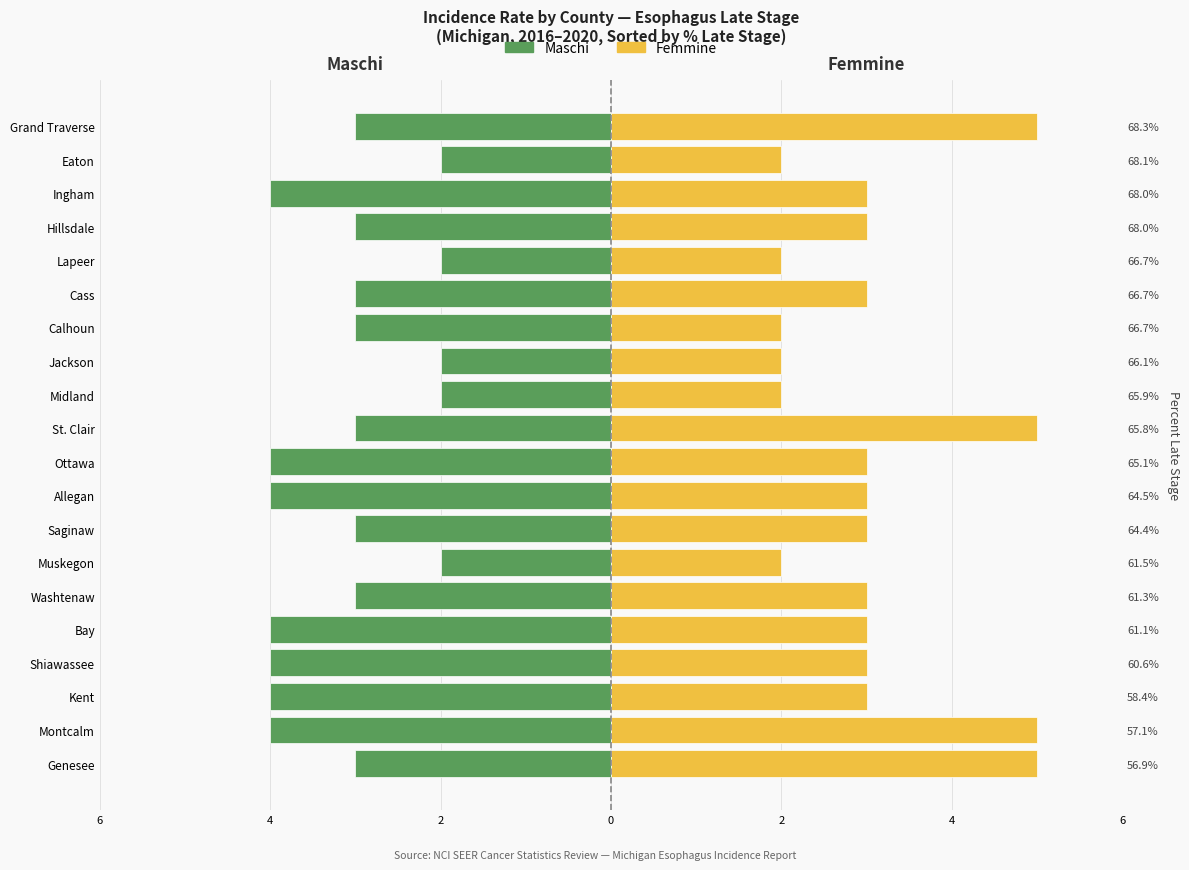

How many series are shown in this chart?

2